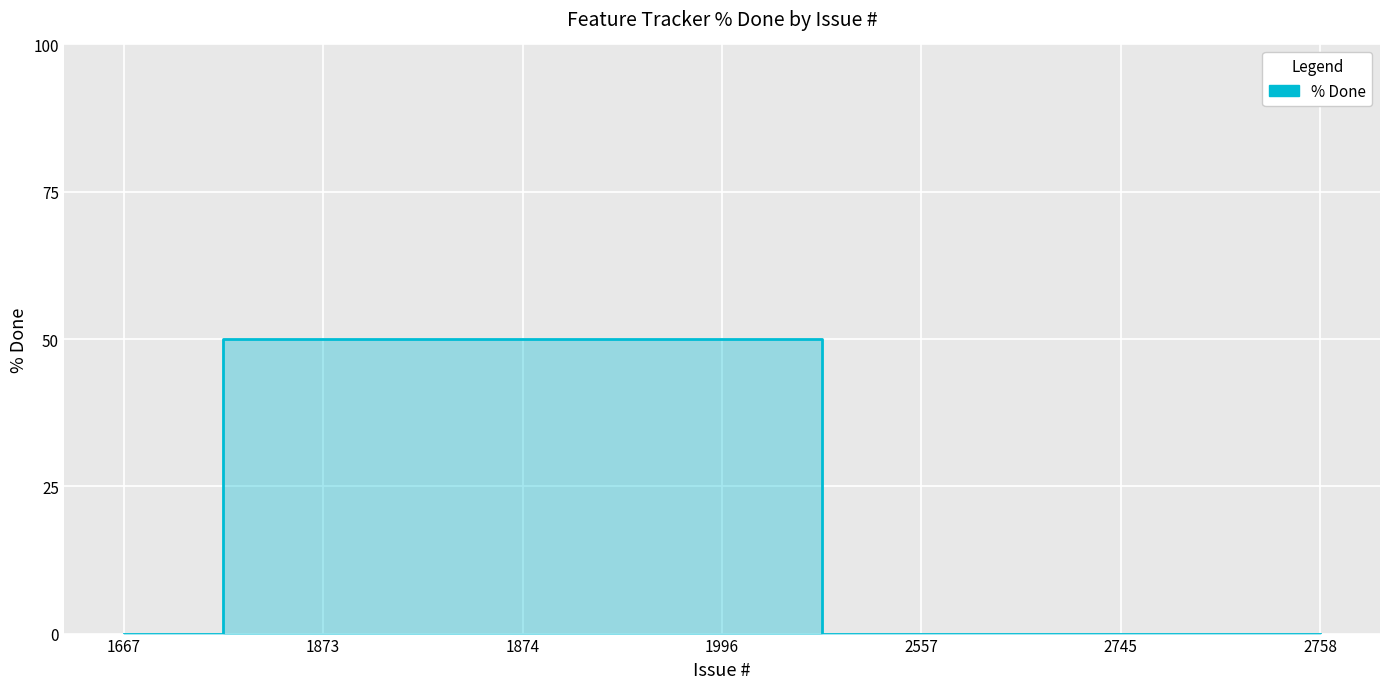

How many lines are shown in the chart?

1